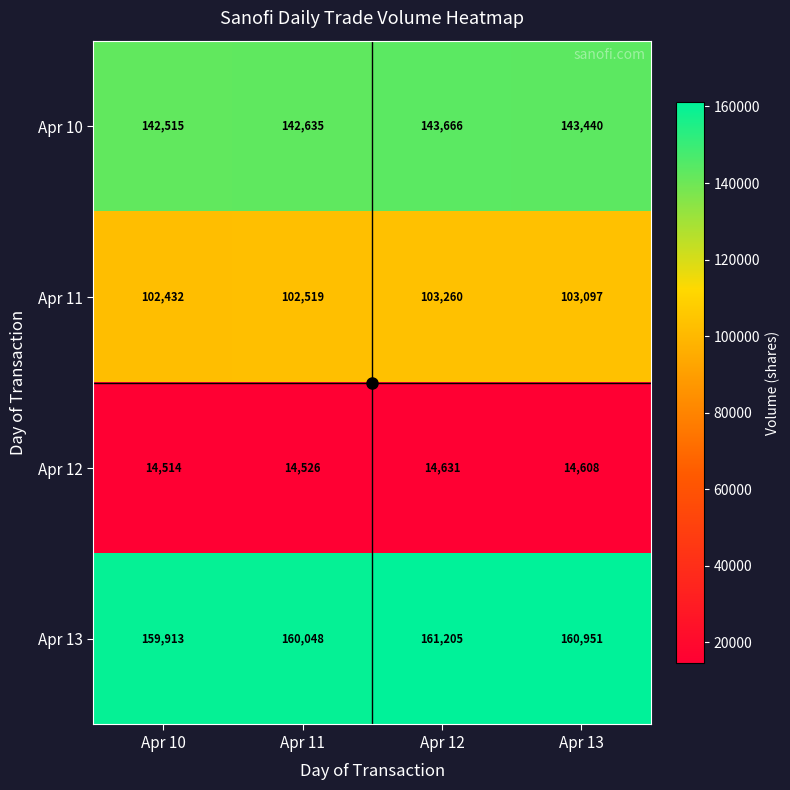

Is the value of Apr 13 at Apr 10 greater than the value of Apr 12 at Apr 10?

Yes